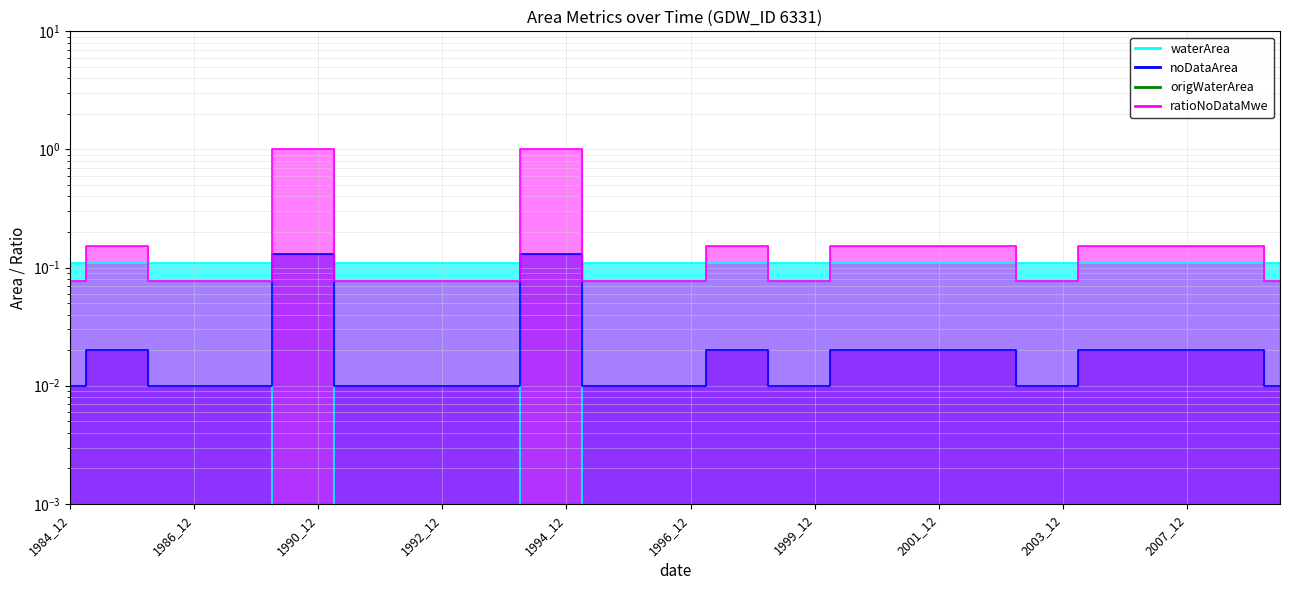

What is the value of the waterArea point at the 13th from the left?

0.1